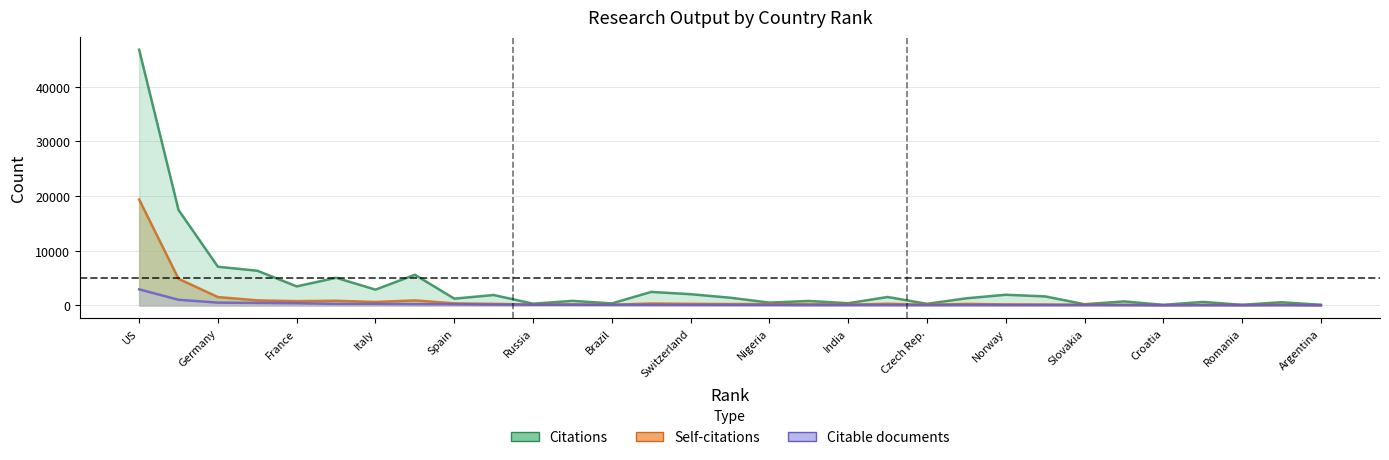

What is the difference between the maximum and second lowest values in the Self-citations series?

19326